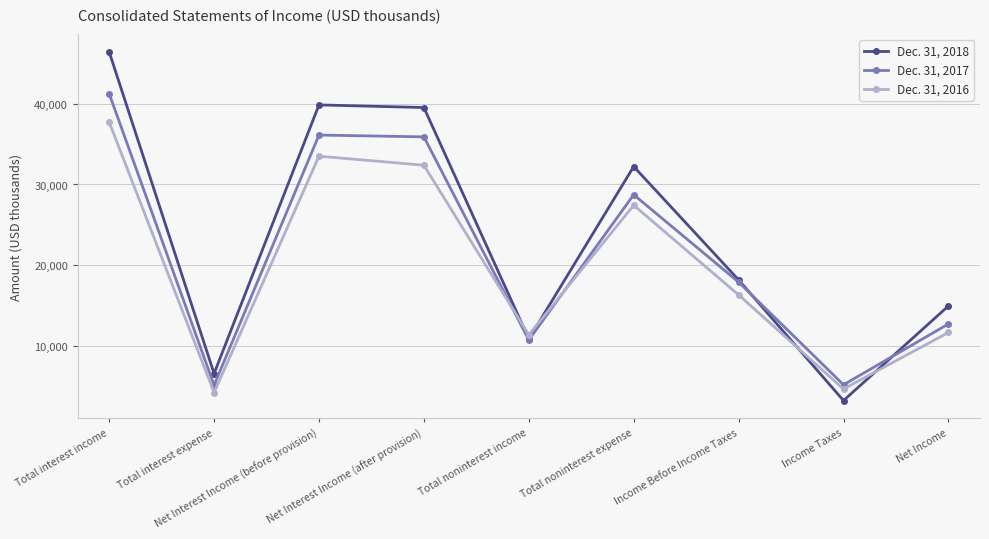

What is the approximate value of Dec. 31, 2018 at Net Interest Income (after provision)?

39533